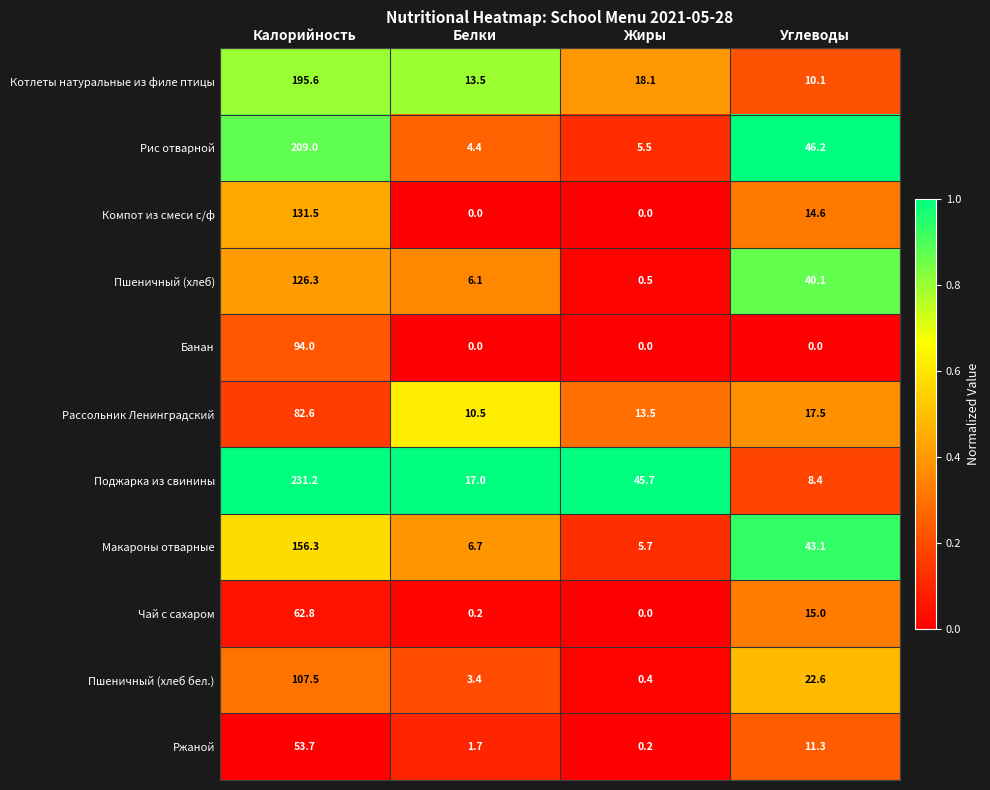

What is the approximate value of Банан at Калорийность?

94.0